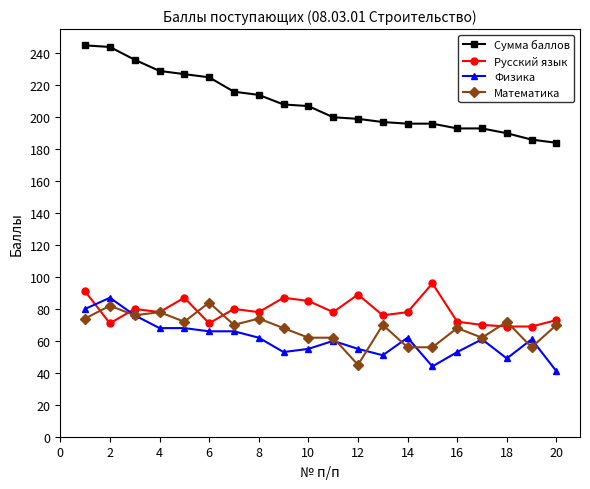

What is the value of the Сумма баллов point at the 2nd from the left?

244